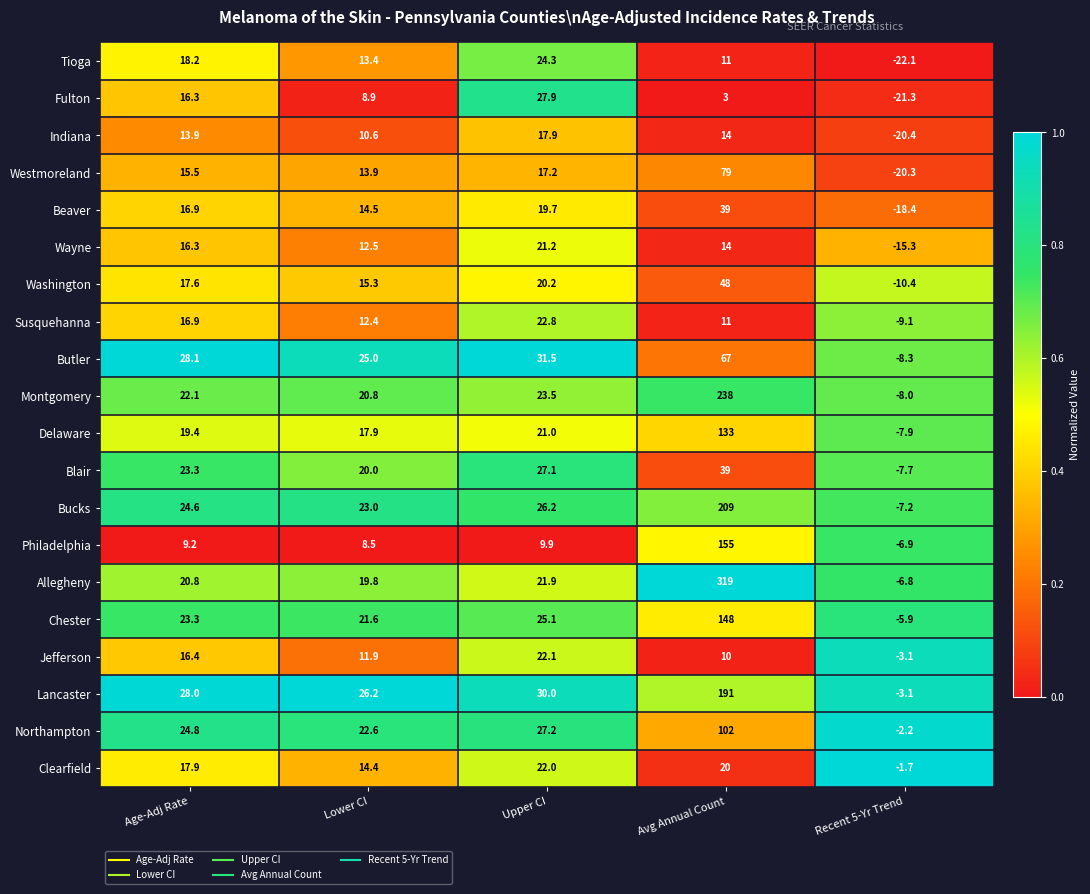

Rank the series at Upper CI from lowest to highest value.

Philadelphia, Westmoreland, Indiana, Beaver, Washington, Delaware, Wayne, Allegheny, Clearfield, Jefferson, Susquehanna, Montgomery, Tioga, Chester, Bucks, Blair, Northampton, Fulton, Lancaster, Butler